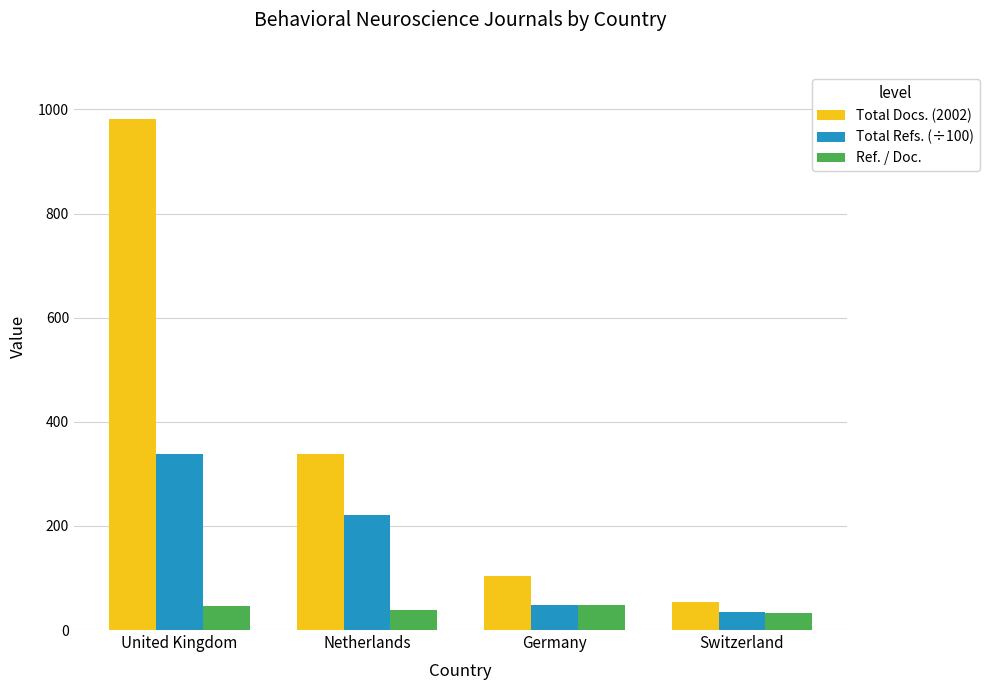

Where is Total Docs. (2002) nearest to the value 517?

Netherlands